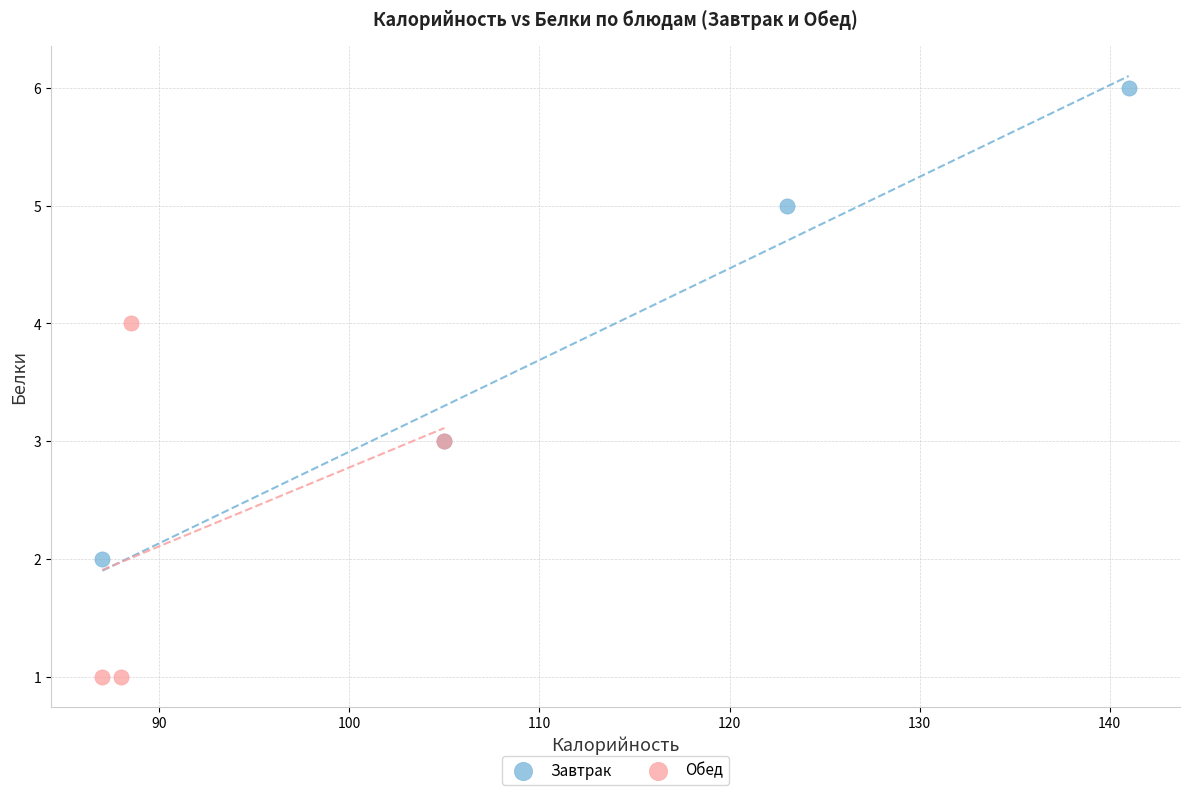

Which series has the largest Y range (max minus min)?

Завтрак